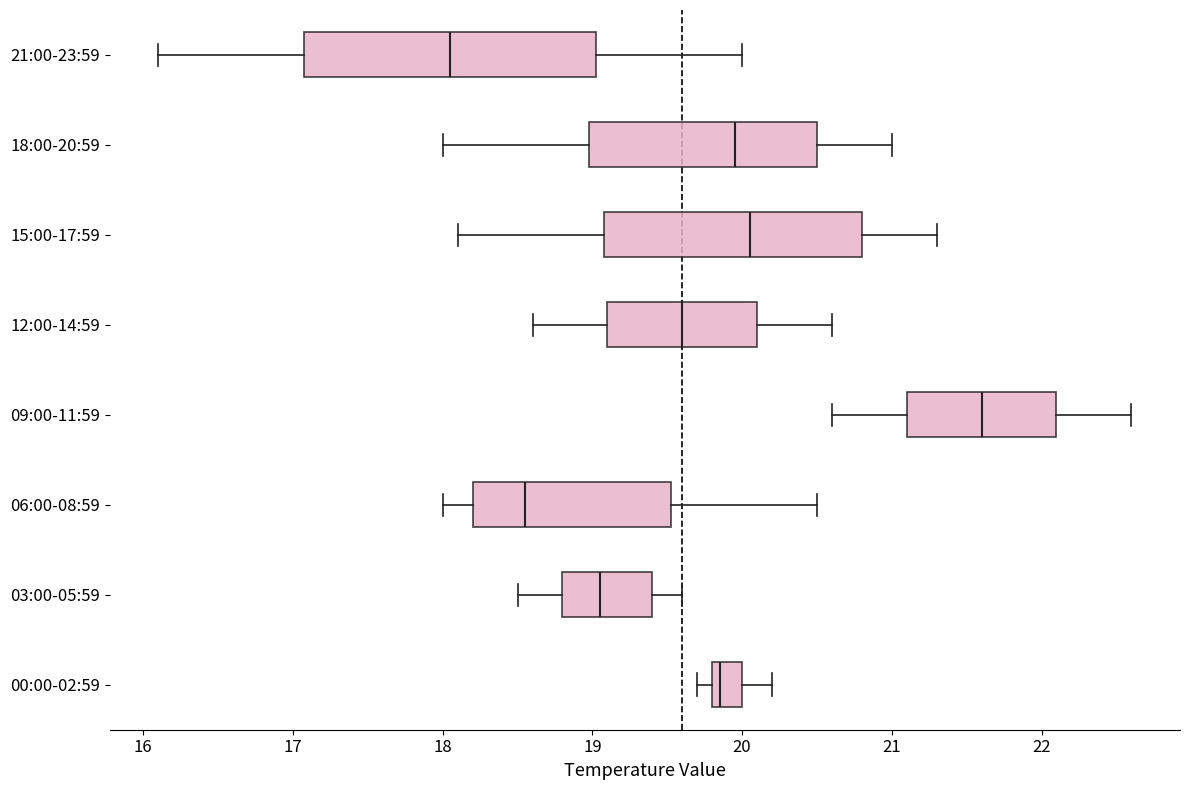

Reading bottom to top, read every box against the x-axis: the position of its median line, the range the box covers, and the ends of its whiskers. The values are not printed on the chart, so give them approximately, as read against the axis.

00:00-02:59: median 19.9, box 19.8 to 20.0, whiskers 19.7 to 20.2
03:00-05:59: median 19.1, box 18.8 to 19.4, whiskers 18.5 to 19.6
06:00-08:59: median 18.6, box 18.2 to 19.5, whiskers 18.0 to 20.5
09:00-11:59: median 21.6, box 21.1 to 22.1, whiskers 20.6 to 22.6
12:00-14:59: median 19.6, box 19.1 to 20.1, whiskers 18.6 to 20.6
15:00-17:59: median 20.1, box 19.1 to 20.8, whiskers 18.1 to 21.3
18:00-20:59: median 20.0, box 19.0 to 20.5, whiskers 18.0 to 21.0
21:00-23:59: median 18.1, box 17.1 to 19.0, whiskers 16.1 to 20.0